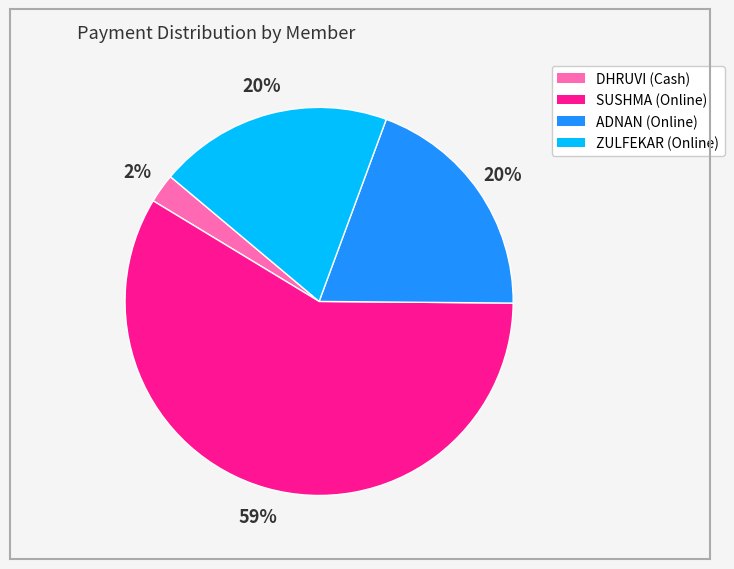

Is there a majority slice in this chart?

Yes